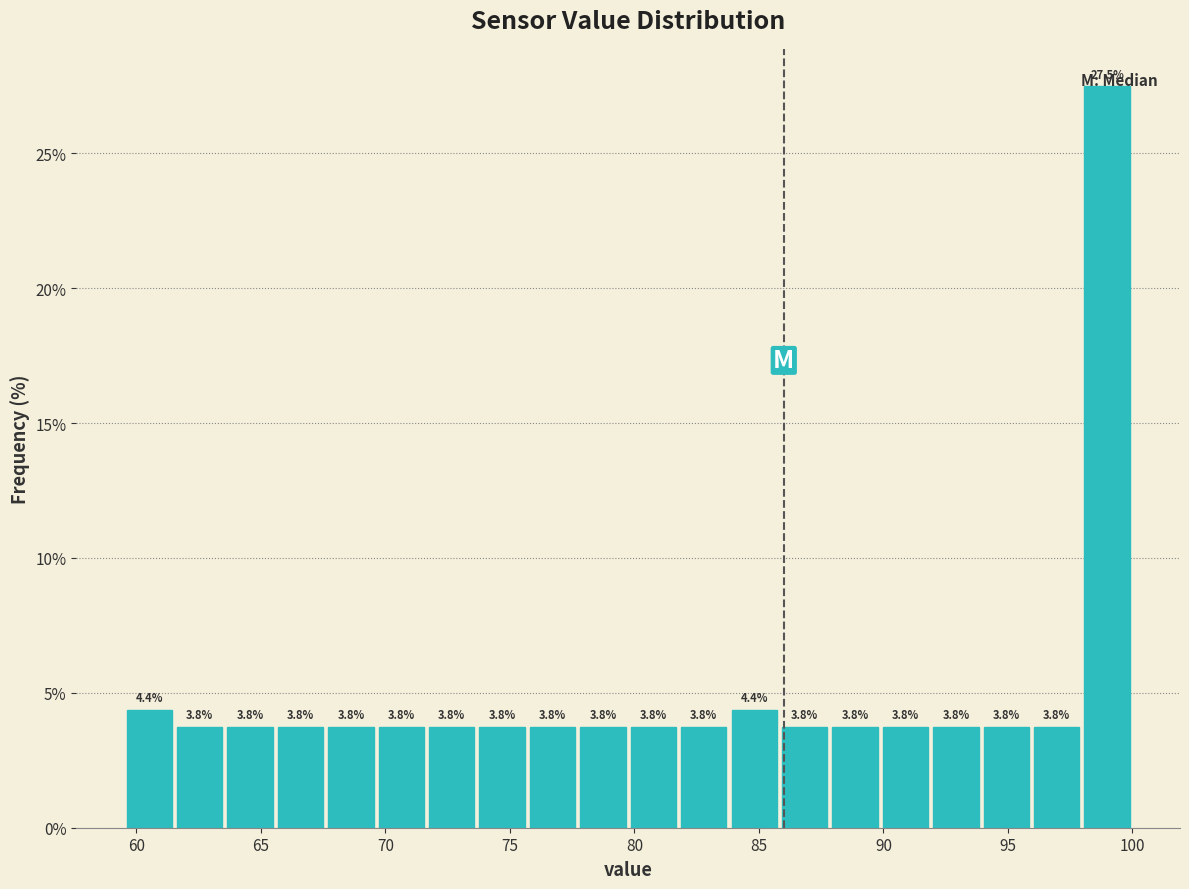

Reading left to right, list every bar in this chart as the range it spans on the x-axis followed by its height. The bar edges are not printed on the chart, so give them approximately, as read against the axis.

59.5 to 61.5: 4.4
61.5 to 63.5: 3.8
63.5 to 65.5: 3.8
65.5 to 67.5: 3.8
67.5 to 69.5: 3.8
69.5 to 71.5: 3.8
71.5 to 73.5: 3.8
73.5 to 75.5: 3.8
75.5 to 77.5: 3.8
77.5 to 80.0: 3.8
80.0 to 82.0: 3.8
82.0 to 84.0: 3.8
84.0 to 86.0: 4.4
86.0 to 88.0: 3.8
88.0 to 90.0: 3.8
90.0 to 92.0: 3.8
92.0 to 94.0: 3.8
94.0 to 96.0: 3.8
96.0 to 98.0: 3.8
98.0 to 100.0: 27.5